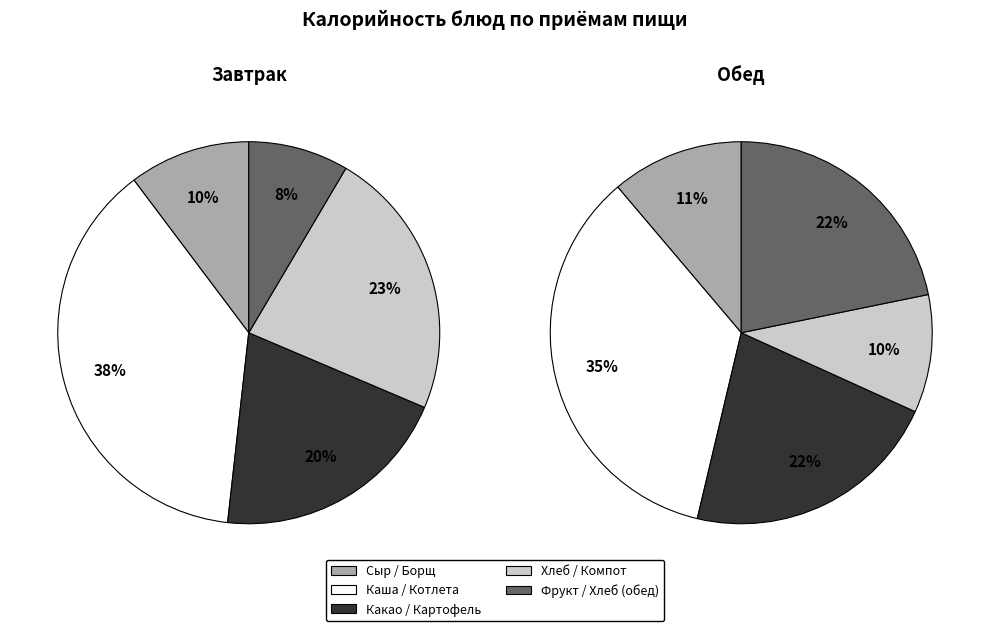

Between Каша молочная геркулесовая and Фрукт, which series saw the biggest shift?

Завтрак